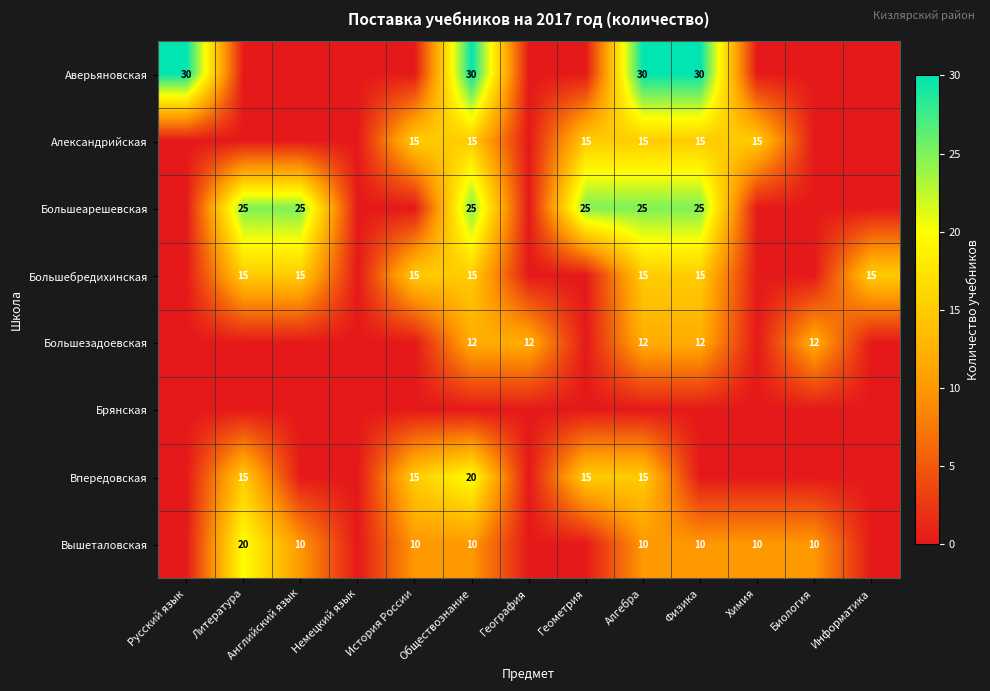

The Большебредихинская series shows 15 at Английский язык. True or false?

True